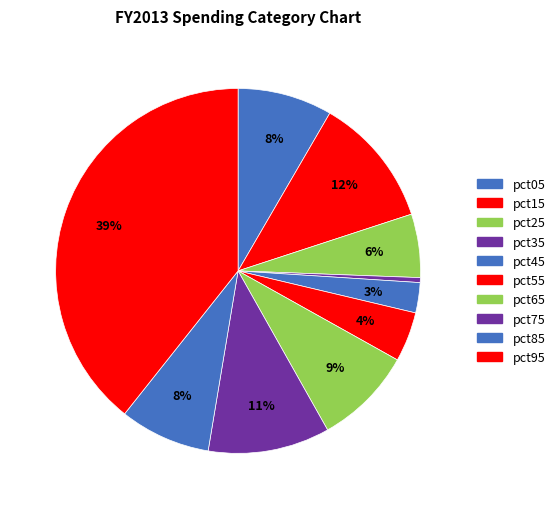

Rank the categories by value from highest to lowest.

pct95, pct15, pct75, pct65, pct05, pct85, pct25, pct55, pct45, pct35